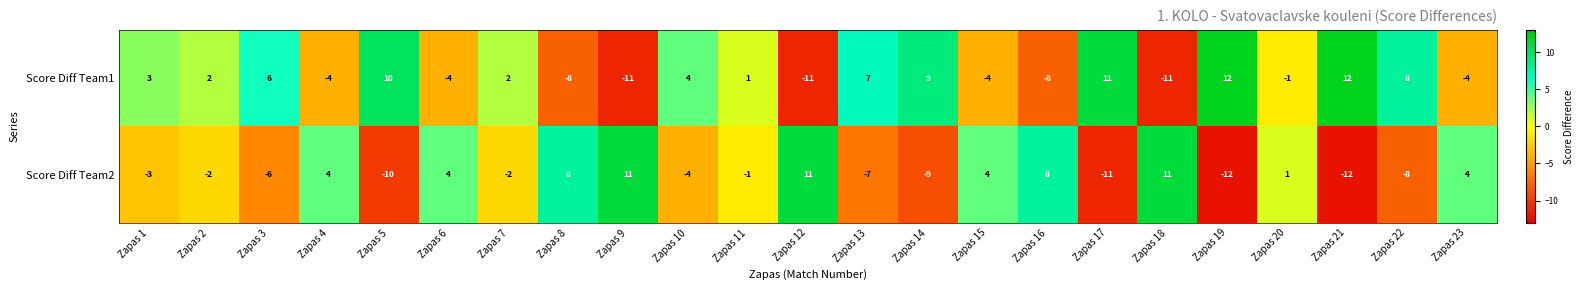

At which label is Score Diff Team2 closest to 0?

Zapas 11